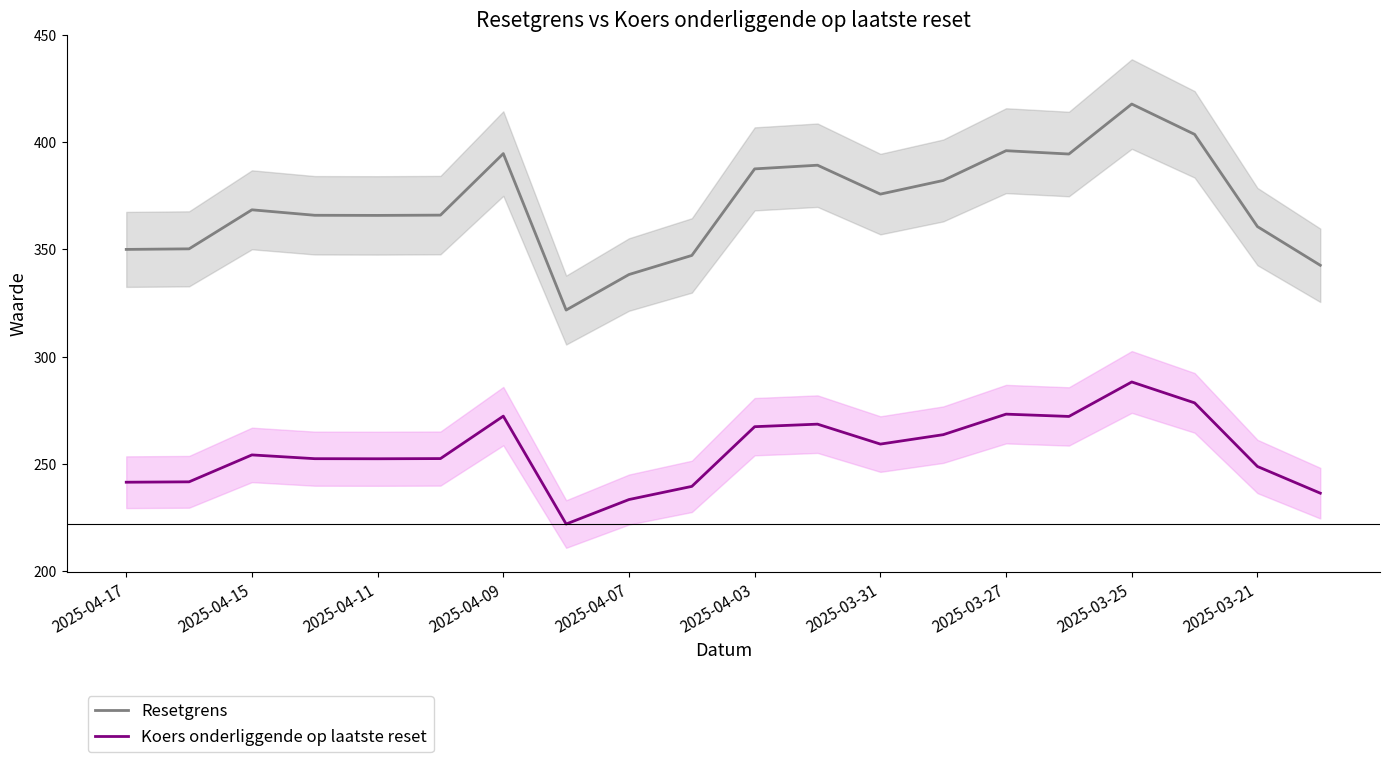

True or false: Koers onderliggende op laatste reset and Resetgrens cross at least once.

False